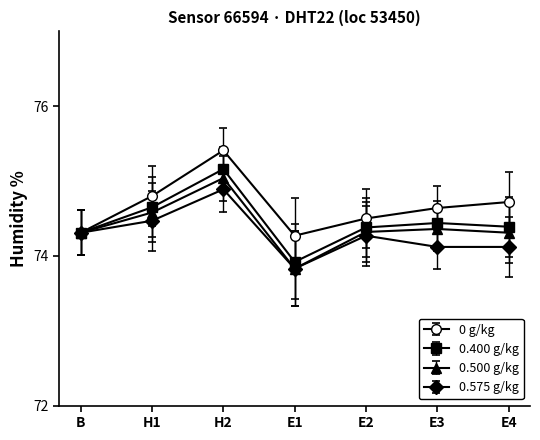

Where does the 0.575 g/kg series first go above 74?

B